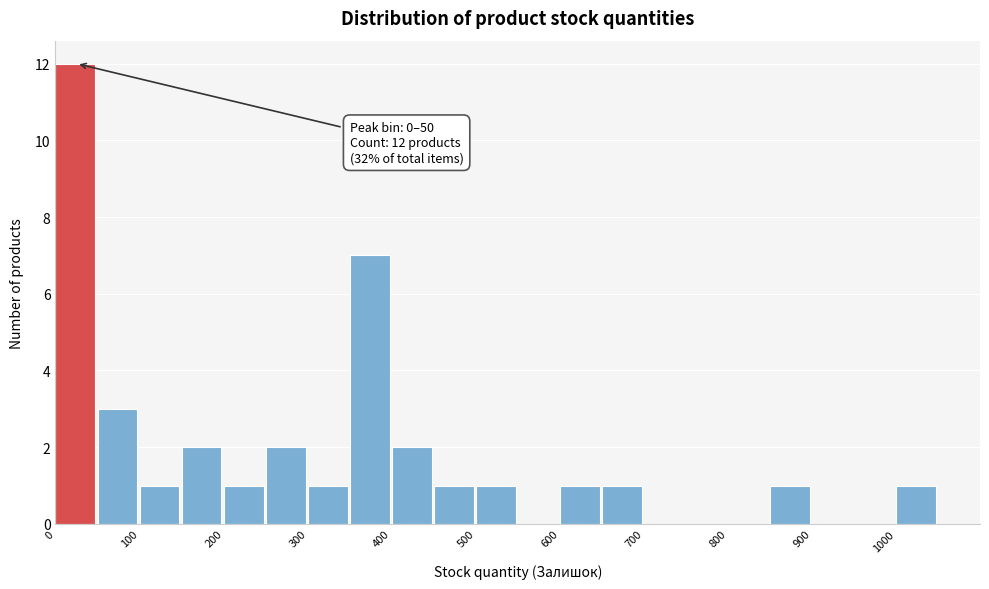

Which range on the x-axis has the tallest bar?

0 to 50